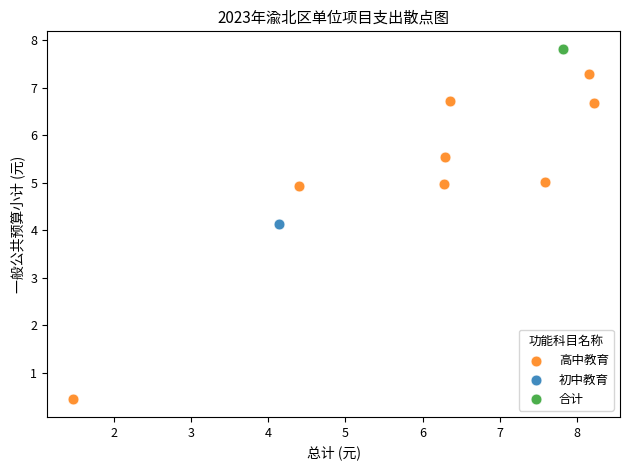

What are all the series names shown in the legend?

高中教育, 初中教育, 合计